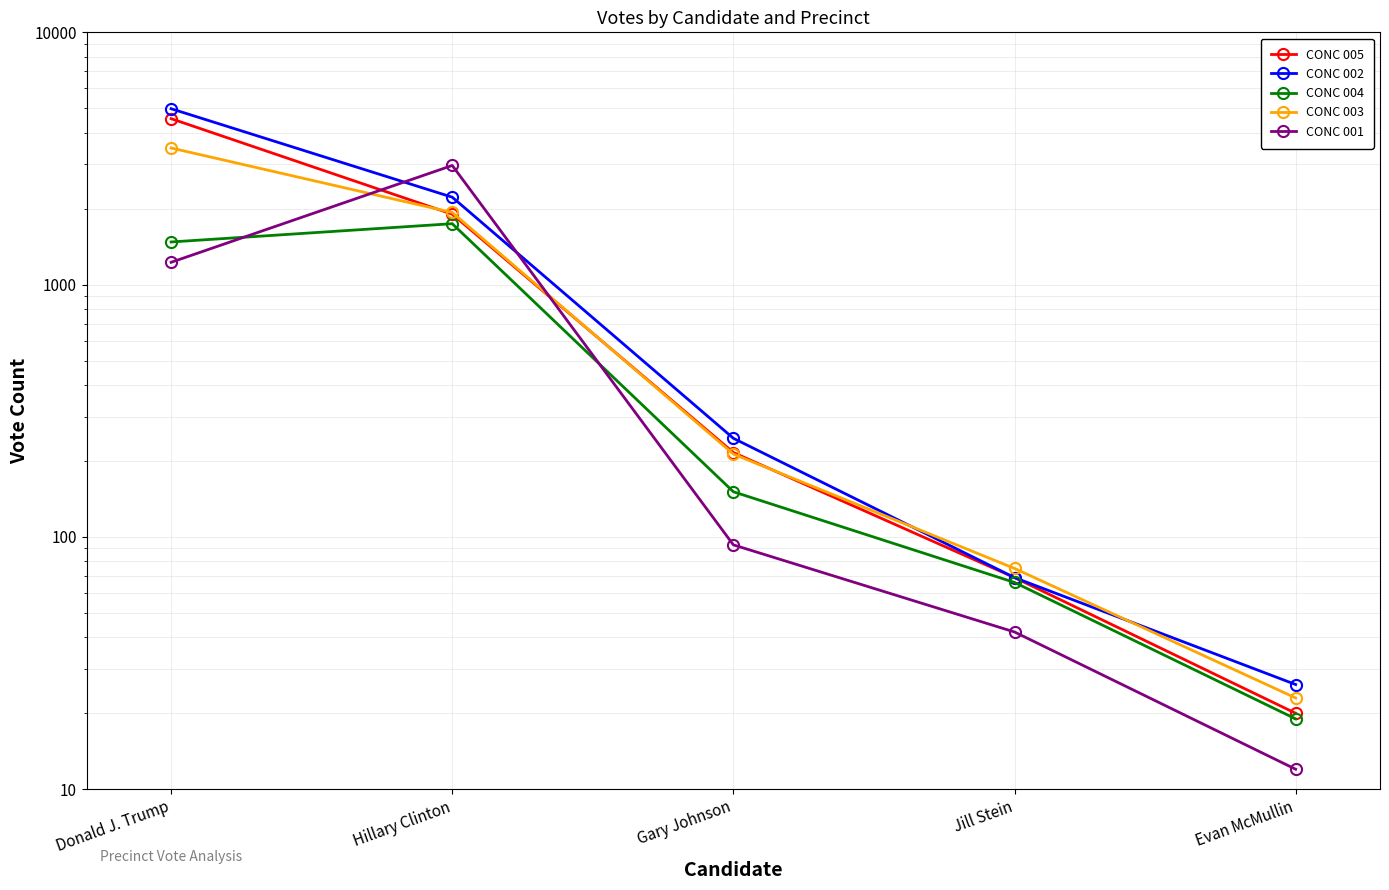

What is the sum of all CONC 004 values?

3456